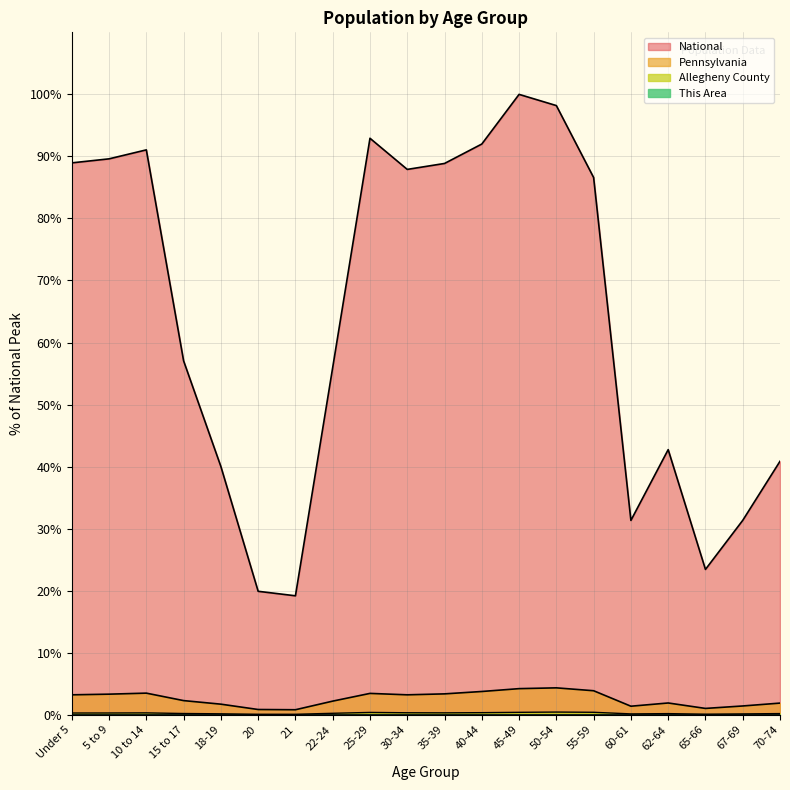

Reading left to right, list all the values displayed in this chart.

This Area: Under 5=0.0	5 to 9=0.0	10 to 14=0.0	15 to 17=0.0	18-19=0.0	20=0.0	21=0.0	22-24=0.0	25-29=0.0	30-34=0.0	35-39=0.0	40-44=0.0	45-49=0.0	50-54=0.0	55-59=0.0	60-61=0.0	62-64=0.0	65-66=0.0	67-69=0.0	70-74=0.0
Allegheny County: Under 5=0.3	5 to 9=0.3	10 to 14=0.3	15 to 17=0.2	18-19=0.2	20=0.1	21=0.1	22-24=0.2	25-29=0.4	30-34=0.3	35-39=0.3	40-44=0.3	45-49=0.4	50-54=0.4	55-59=0.4	60-61=0.1	62-64=0.2	65-66=0.1	67-69=0.1	70-74=0.2
Pennsylvania: Under 5=3.2	5 to 9=3.3	10 to 14=3.5	15 to 17=2.3	18-19=1.7	20=0.8	21=0.8	22-24=2.2	25-29=3.4	30-34=3.2	35-39=3.4	40-44=3.7	45-49=4.2	50-54=4.3	55-59=3.9	60-61=1.4	62-64=1.9	65-66=1.0	67-69=1.4	70-74=1.9
National: Under 5=89.0	5 to 9=89.6	10 to 14=91.1	15 to 17=57.0	18-19=40.0	20=19.9	21=19.2	22-24=56.0	25-29=92.9	30-34=87.9	35-39=88.9	40-44=92.0	45-49=100.0	50-54=98.2	55-59=86.6	60-61=31.3	62-64=42.7	65-66=23.4	67-69=31.3	70-74=40.9